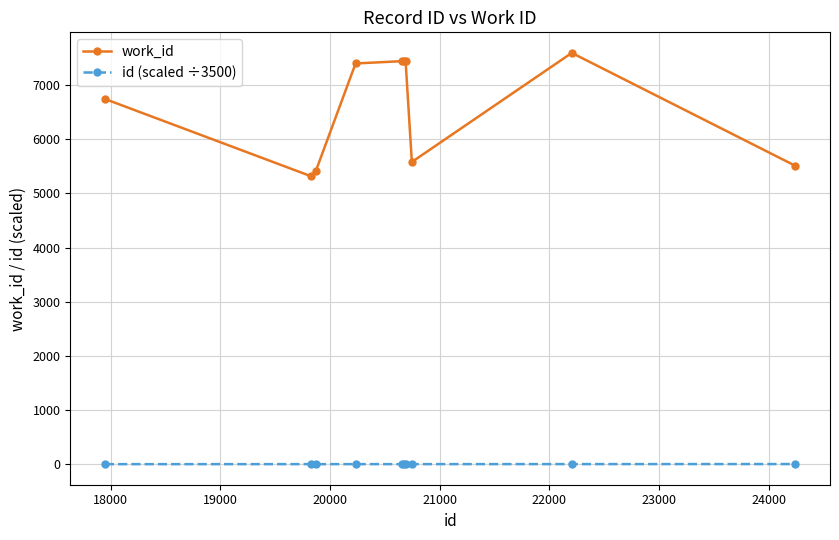

Which series has the widest spread of values?

work_id